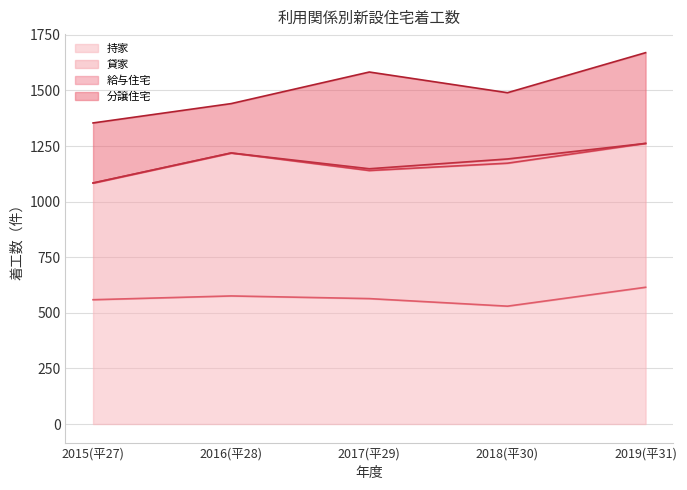

How many lines are shown in the chart?

4